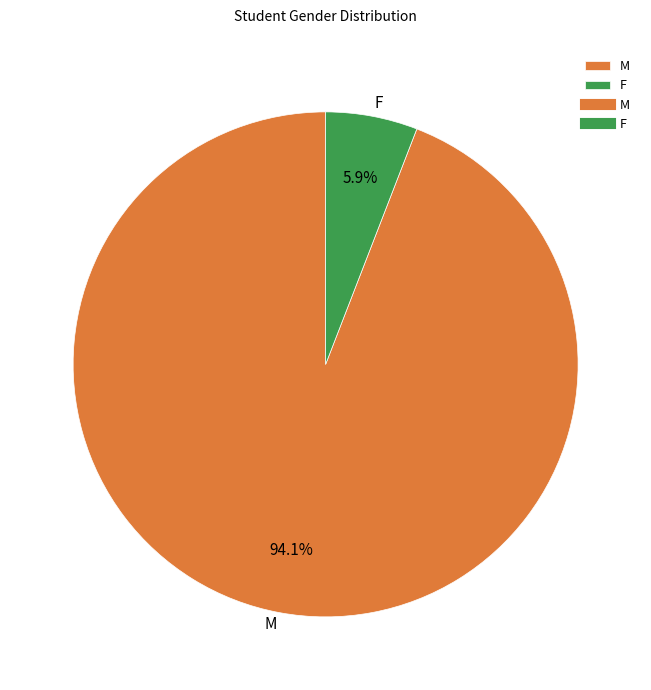

The F slice represents 12% of the pie. True or false?

False